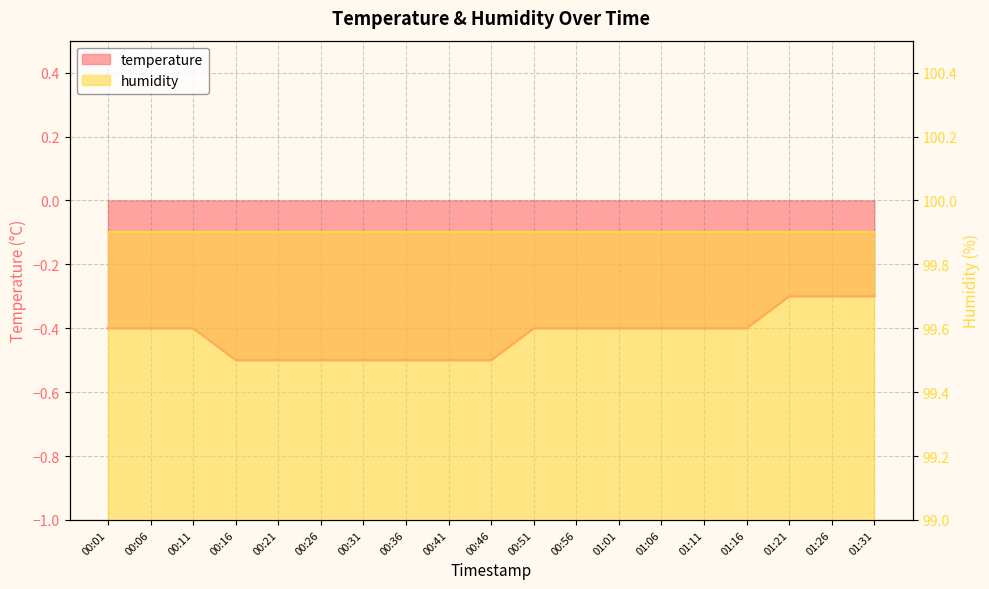

List the labels in order of value, smallest first.

00:16, 00:21, 00:26, 00:31, 00:36, 00:41, 00:46, 00:01, 00:06, 00:11, 00:51, 00:56, 01:01, 01:06, 01:11, 01:16, 01:21, 01:26, 01:31